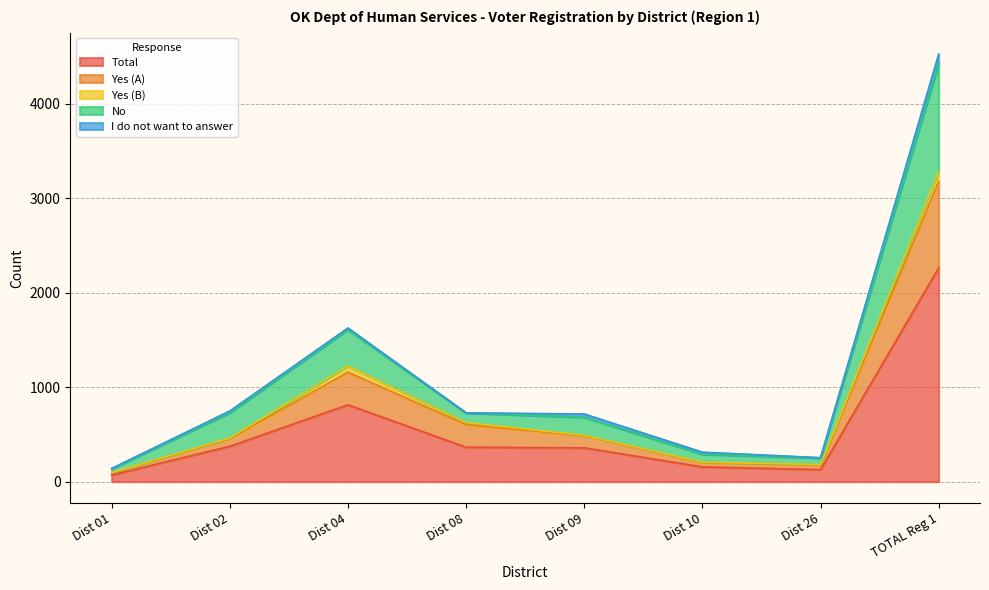

Is it true that Total equals 2262 at TOTAL Reg 1?

True